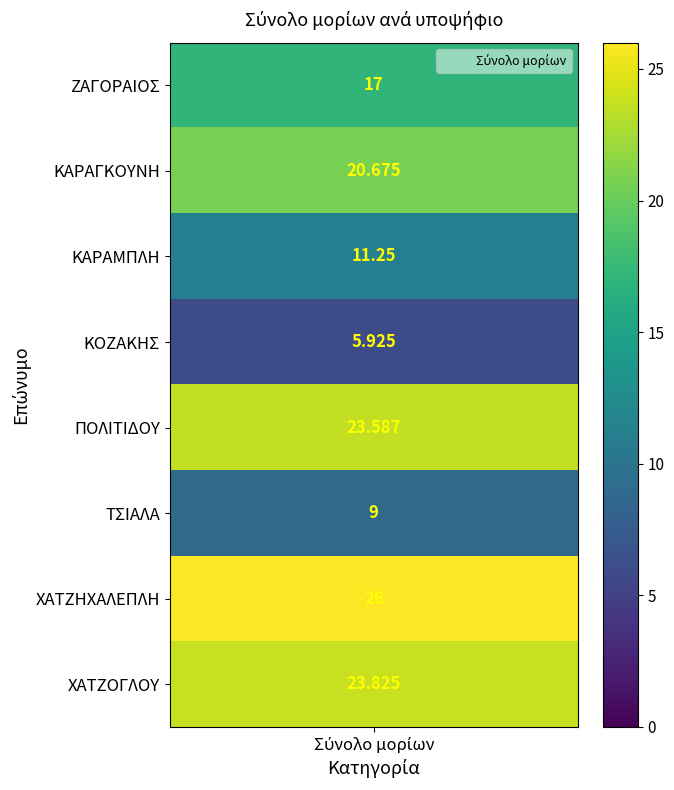

Rank the categories by value from highest to lowest.

606843_ΧΑΤΖΗΧΑΛΕΠΛΗ, 709038_ΧΑΤΖΟΓΛΟΥ, 199678_ΠΟΛΙΤΙΔΟΥ, 219697_ΚΑΡΑΓΚΟΥΝΗ, 203557_ΖΑΓΟΡΑΙΟΣ, 603518_ΚΑΡΑΜΠΛΗ, 709042_ΤΣΙΑΛΑ, 706690_ΚΟΖΑΚΗΣ